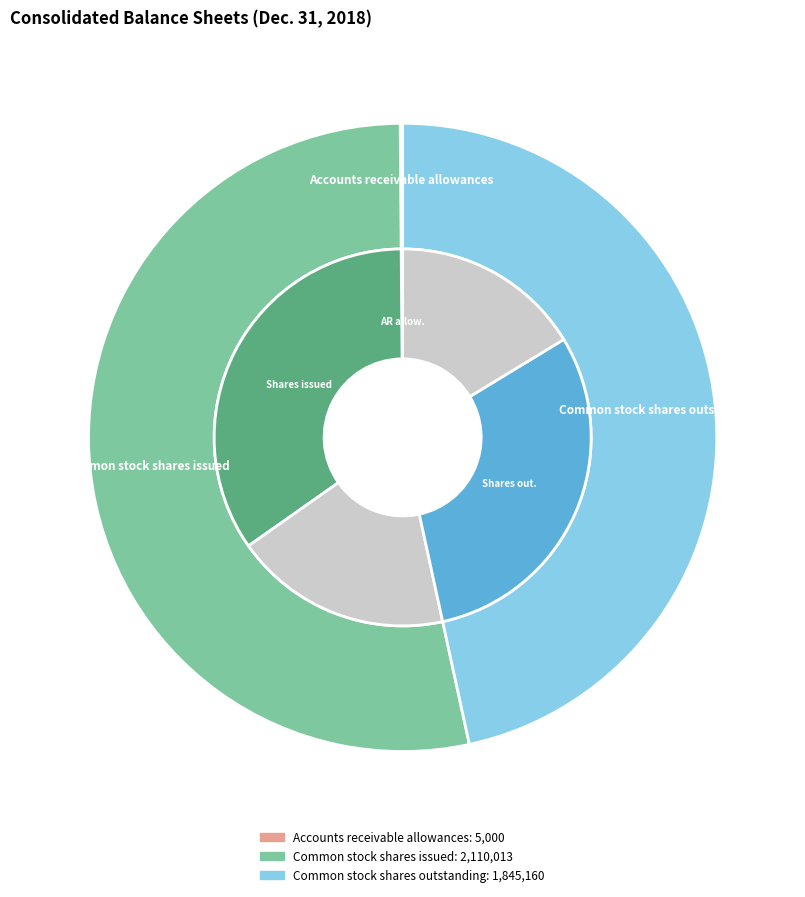

To the nearest percent, what percentage of the pie is Common stock shares outstanding?

47%